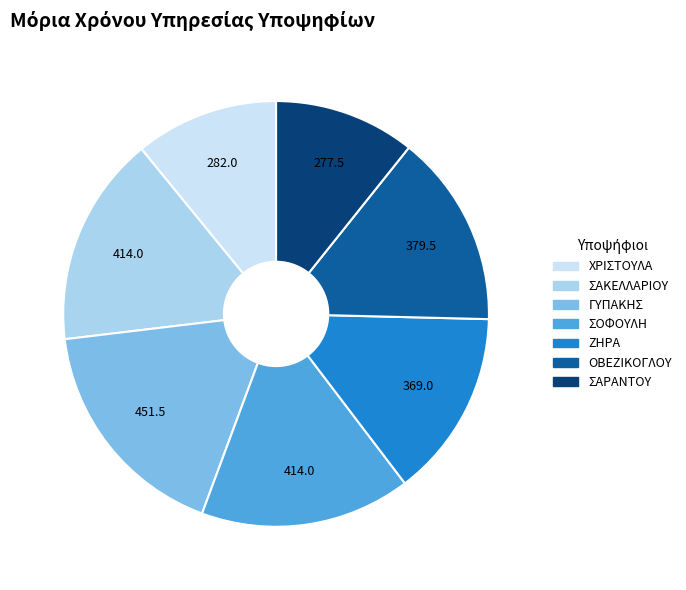

How many slices are in this pie chart?

7